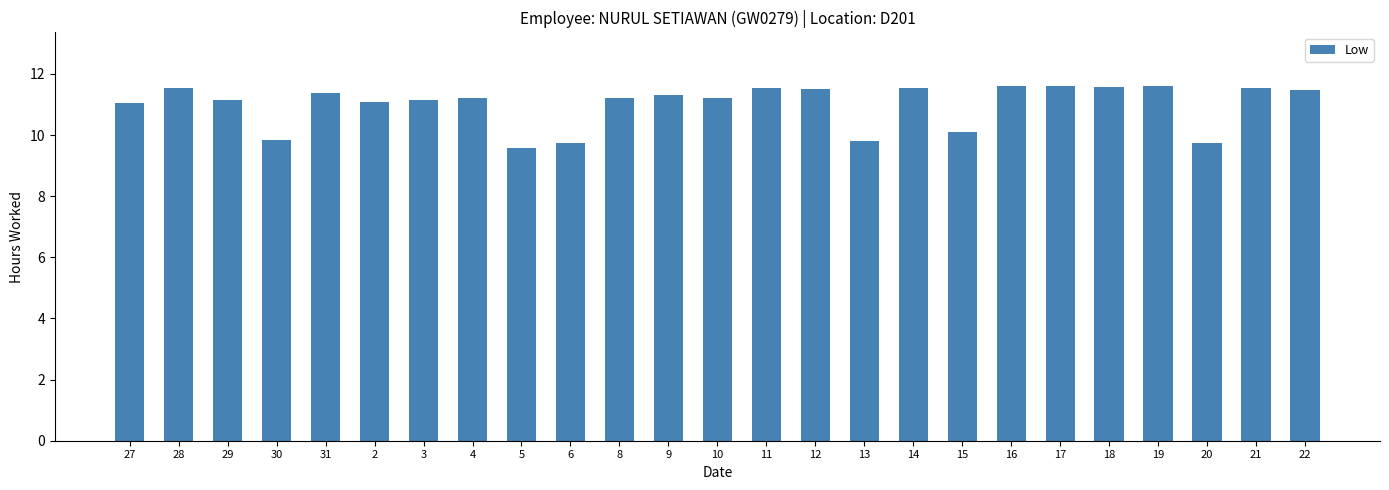

The chart shows a value of 19.5 at 28. True or false?

False